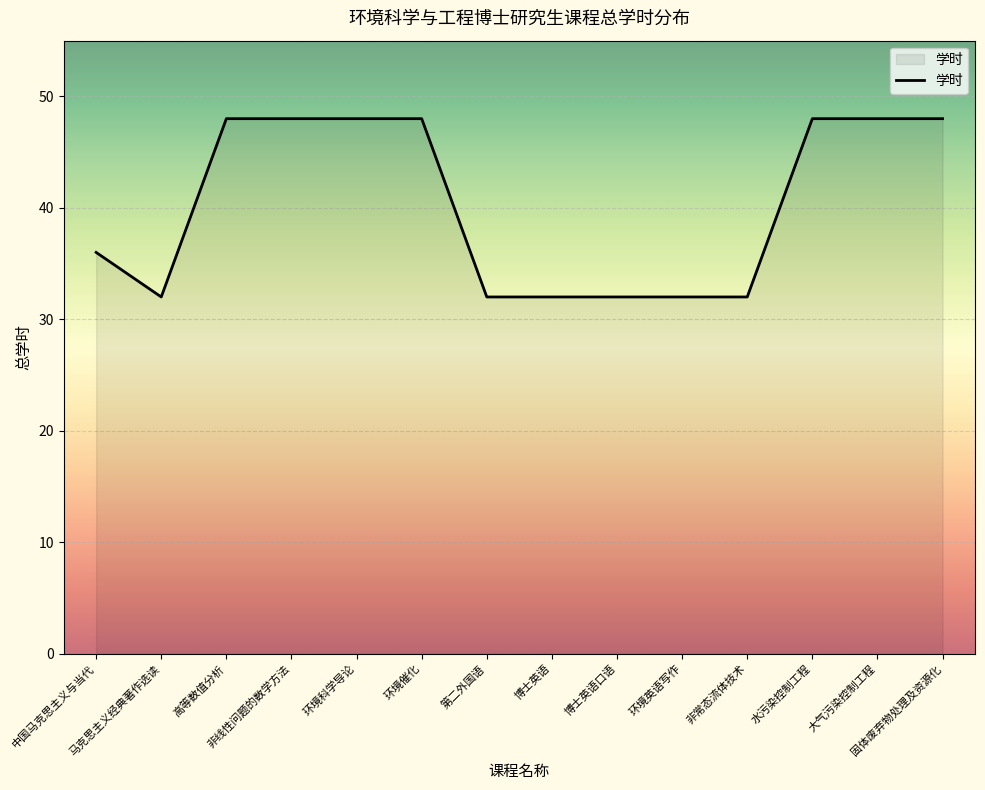

What is the minimum value shown in the chart?

32